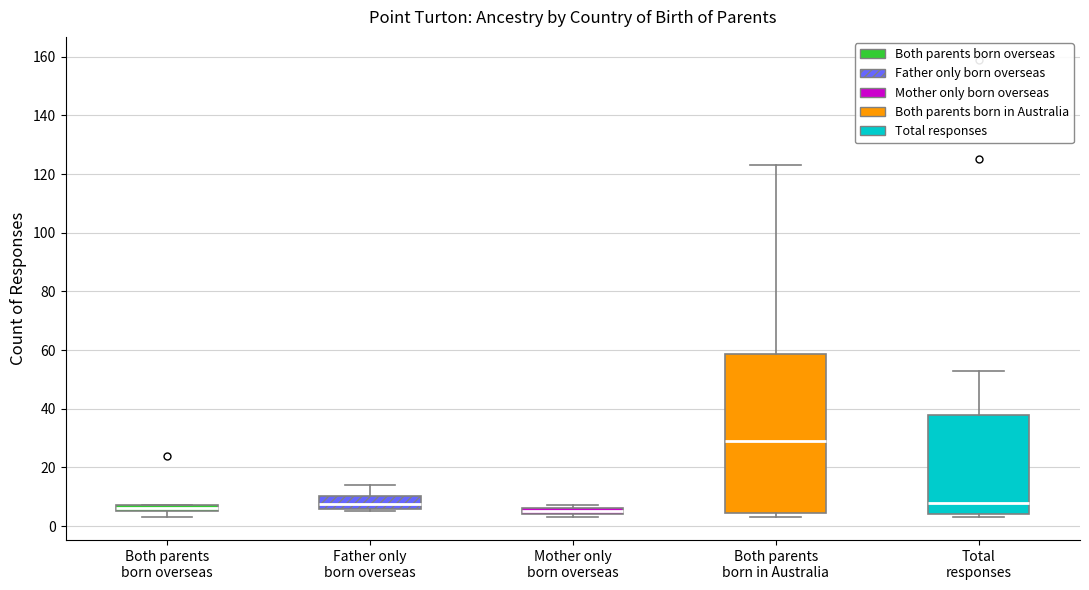

Comparing the boxes themselves (not the whiskers), which one is the tallest?

Both parents born in Australia